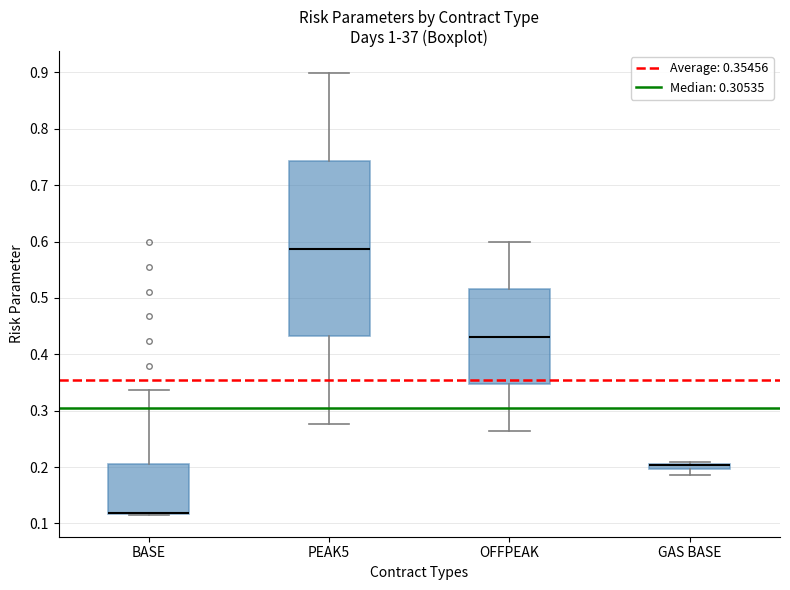

Comparing the boxes themselves (not the whiskers), which one is the tallest?

PEAK5